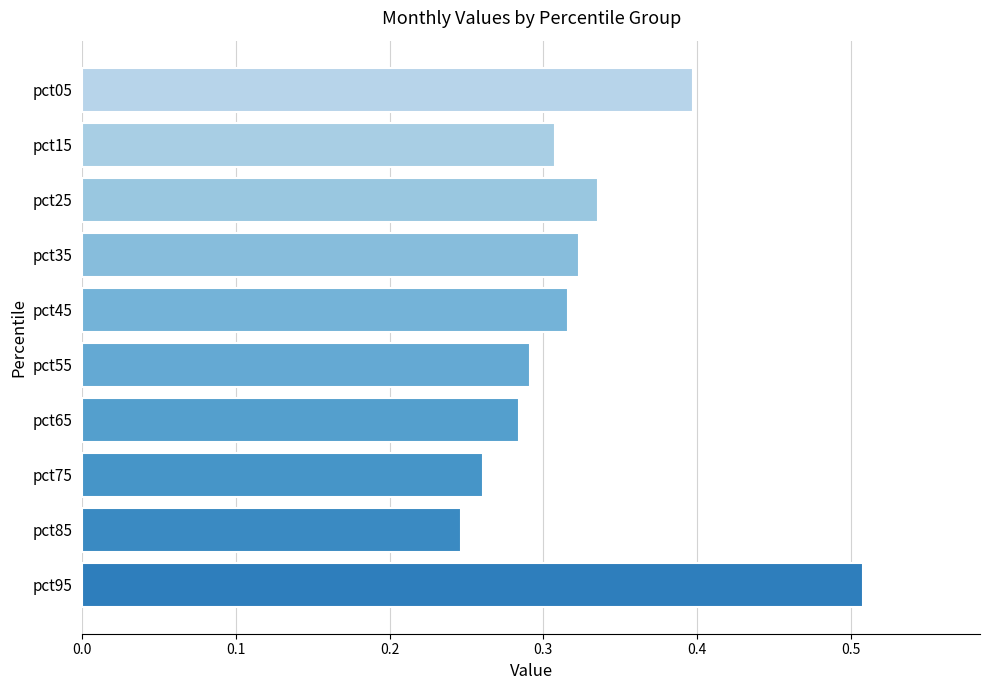

At which label is the value closest to 0?

pct85